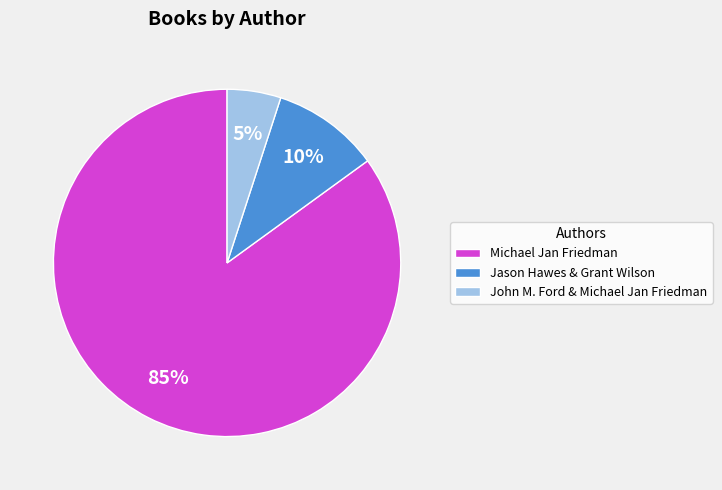

Which slice is the largest?

Michael Jan Friedman